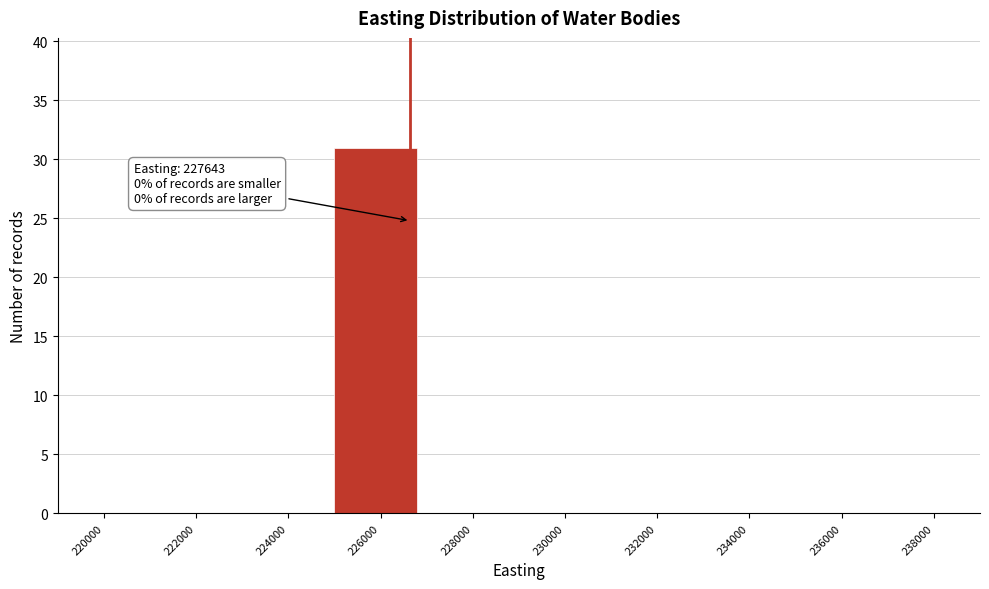

The chart shows a value of -15 at 220000. True or false?

False